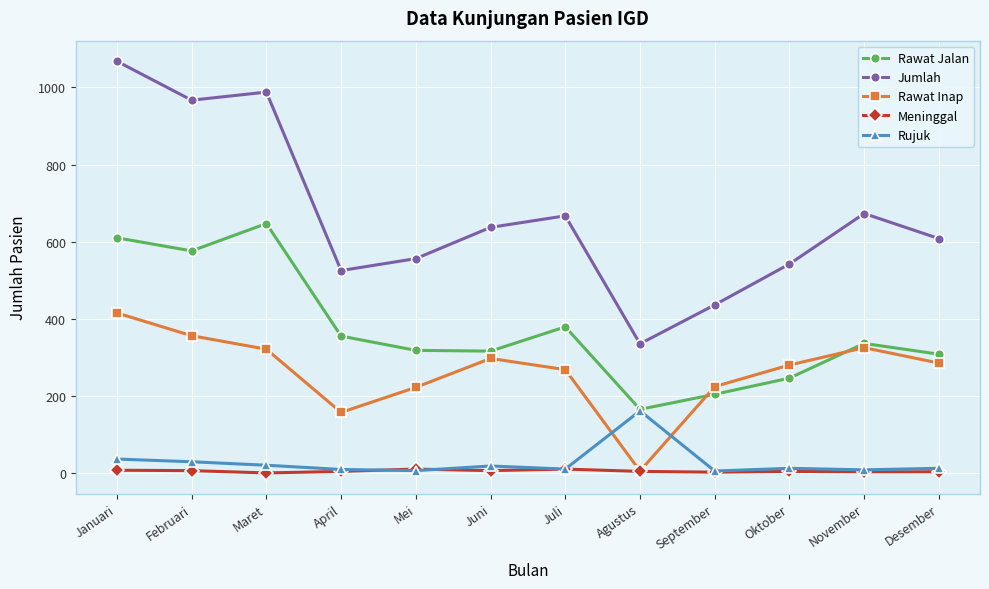

What is the difference between the highest and lowest values at April?

521